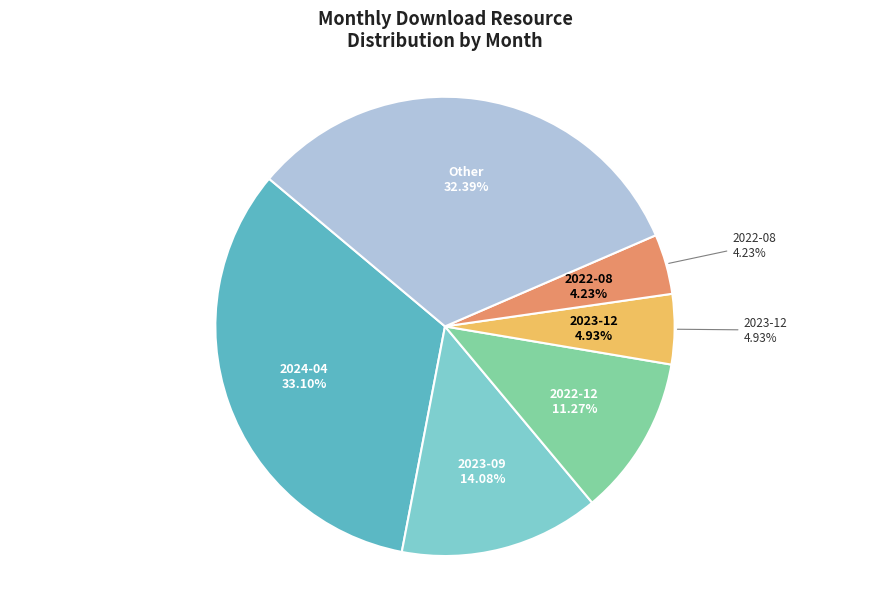

True or false: 2023-05 accounts for 7% of the total.

False